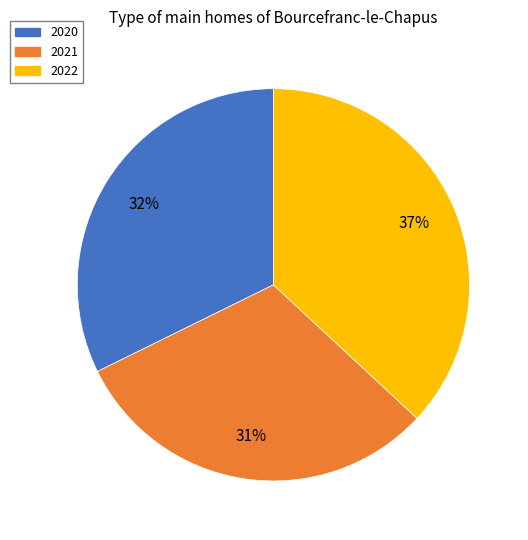

The 2020 slice represents 38% of the pie. True or false?

False